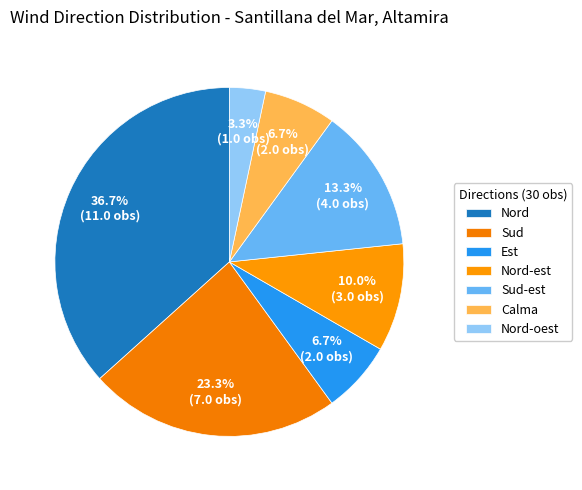

Rank the categories by value from highest to lowest.

Nord, Sud, Sud-est, Nord-est, Est, Calma, Nord-oest